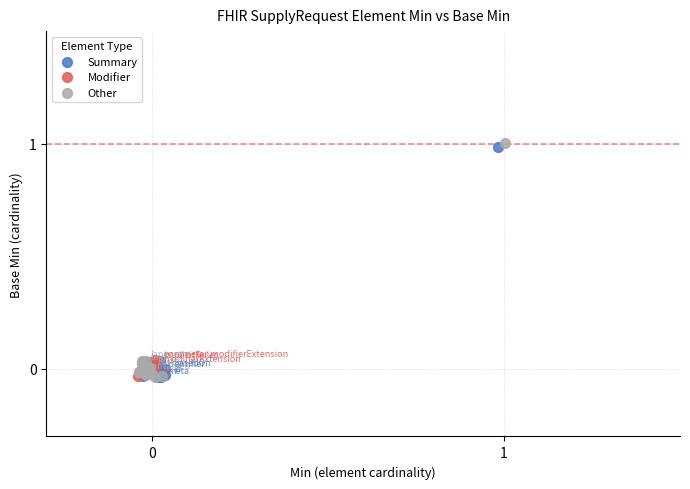

Which series contains the highest Y value?

Other